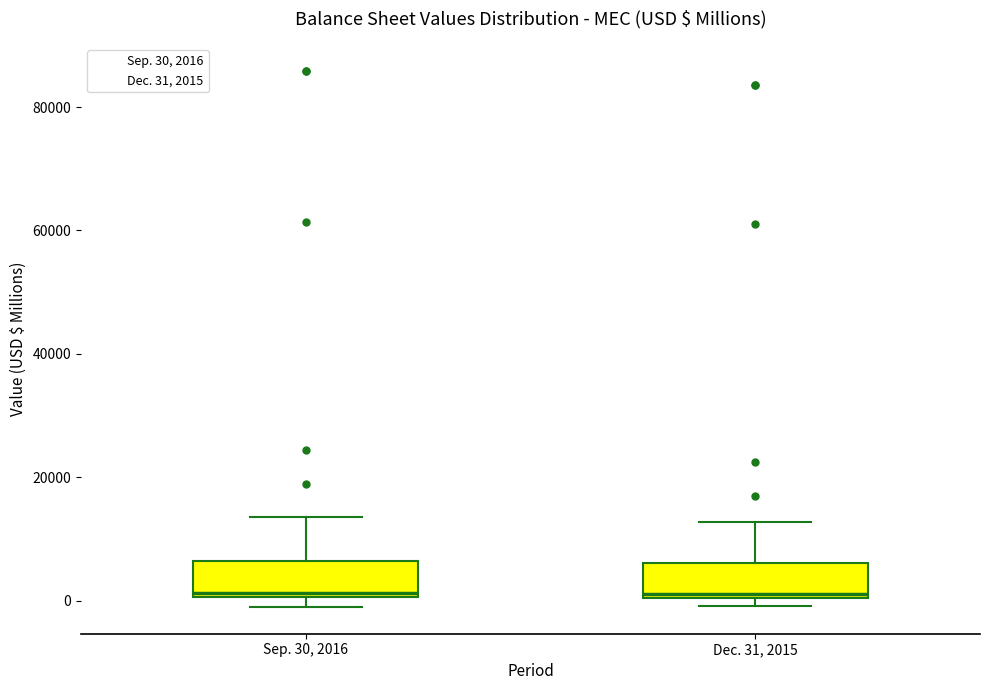

Reading left to right, transcribe this box plot: for each box, give where its median line is, the range the box spans, and where its two whiskers end, as read against the y-axis. The values are not printed on the chart, so give them approximately, as read against the axis.

Sep. 30, 2016: median 2000, box 0 to 6000, whiskers -2000 to 14000
Dec. 31, 2015: median 2000, box 0 to 6000, whiskers 0 (just below the box's lower edge) to 12000